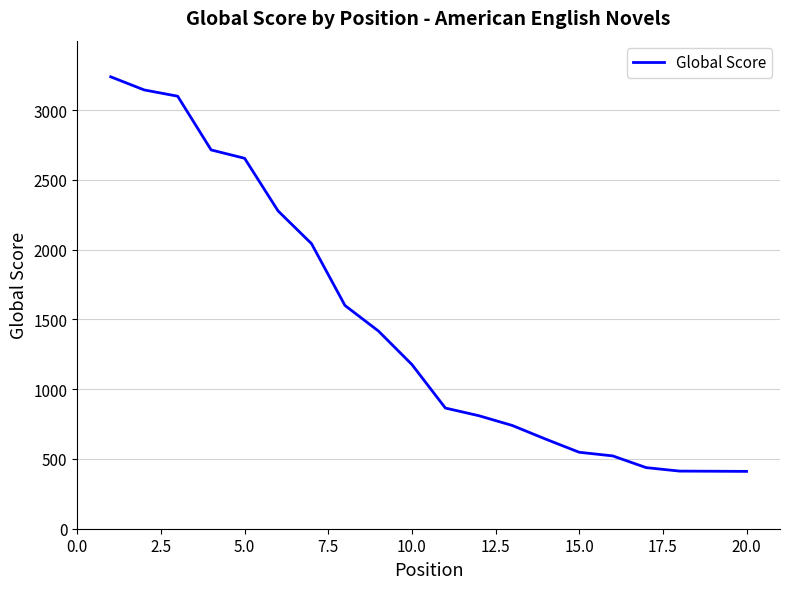

Is this an area chart (filled region under the line)?

No